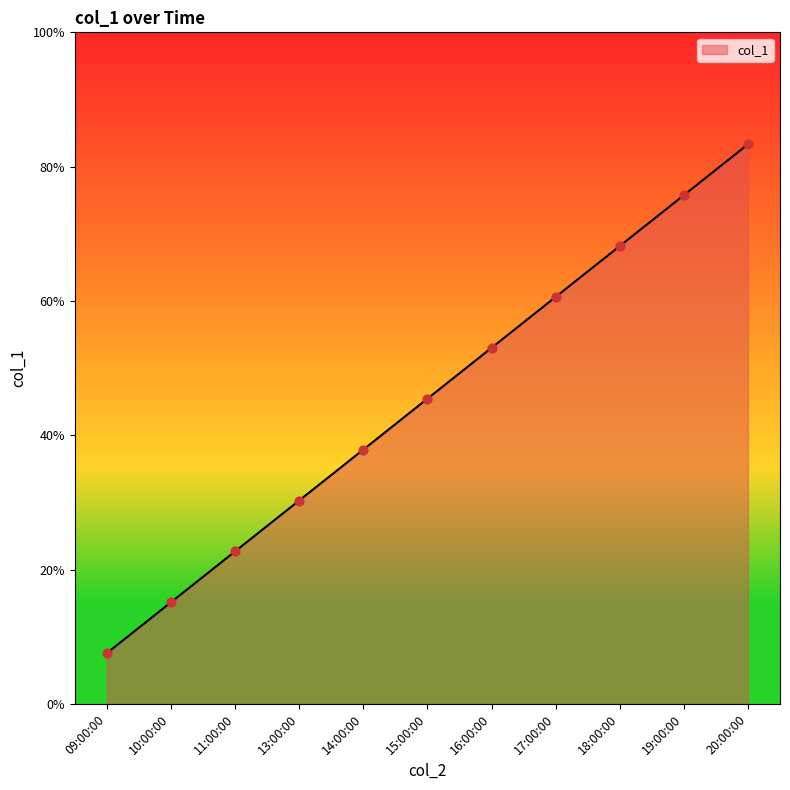

Which has a higher value, 11:00:00 or 10:00:00?

11:00:00